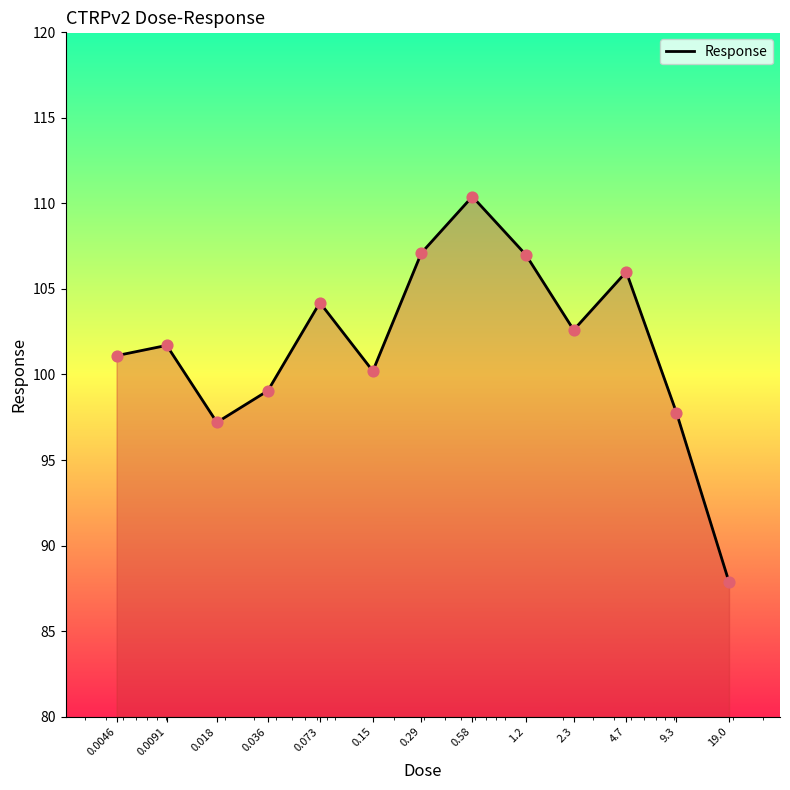

What is the greatest value displayed?

110.4